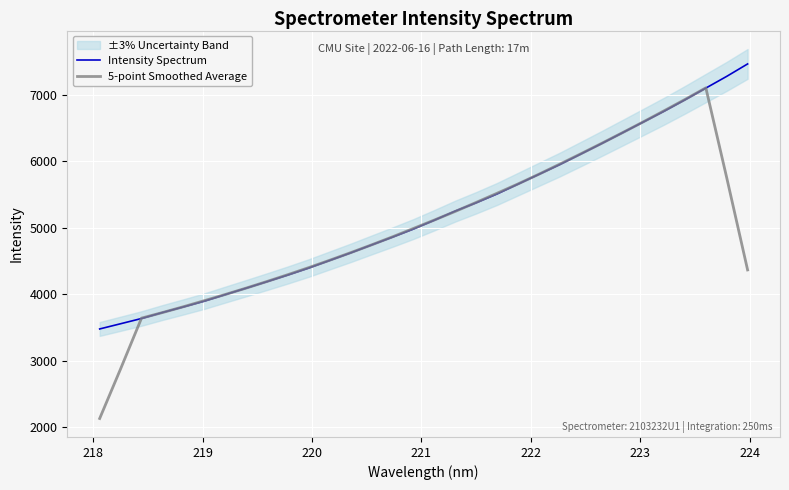

How many data points does each series have?

32